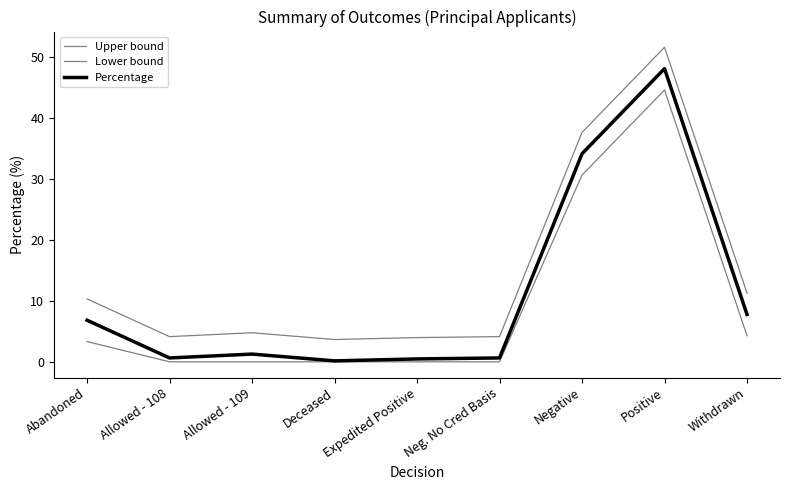

Does the chart display data point markers on the line(s)?

No